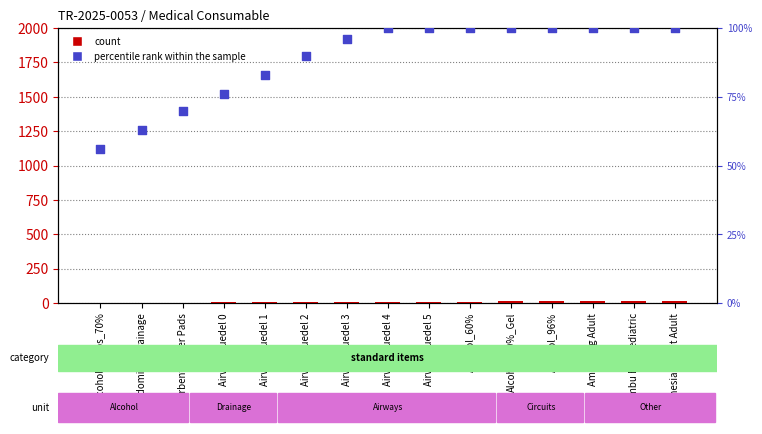

What is the total value across all series at Ambu Bag Adult?

113